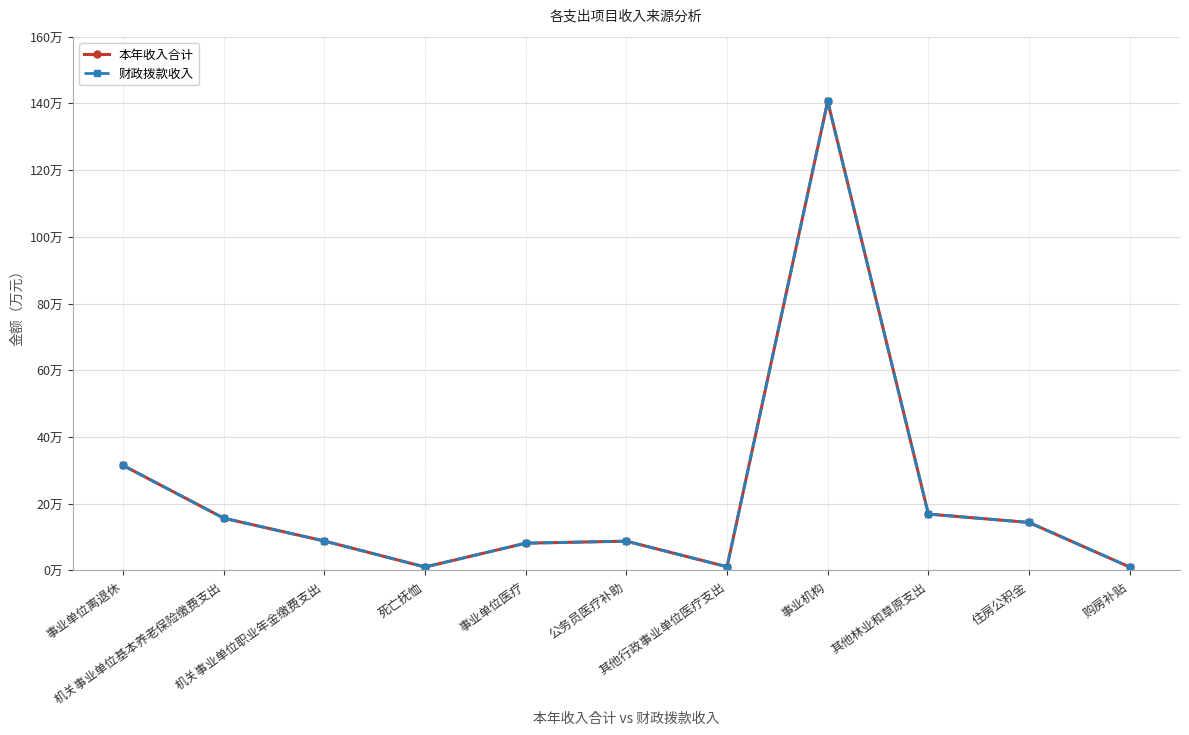

What is the label of the 4th point from the right?

事业机构